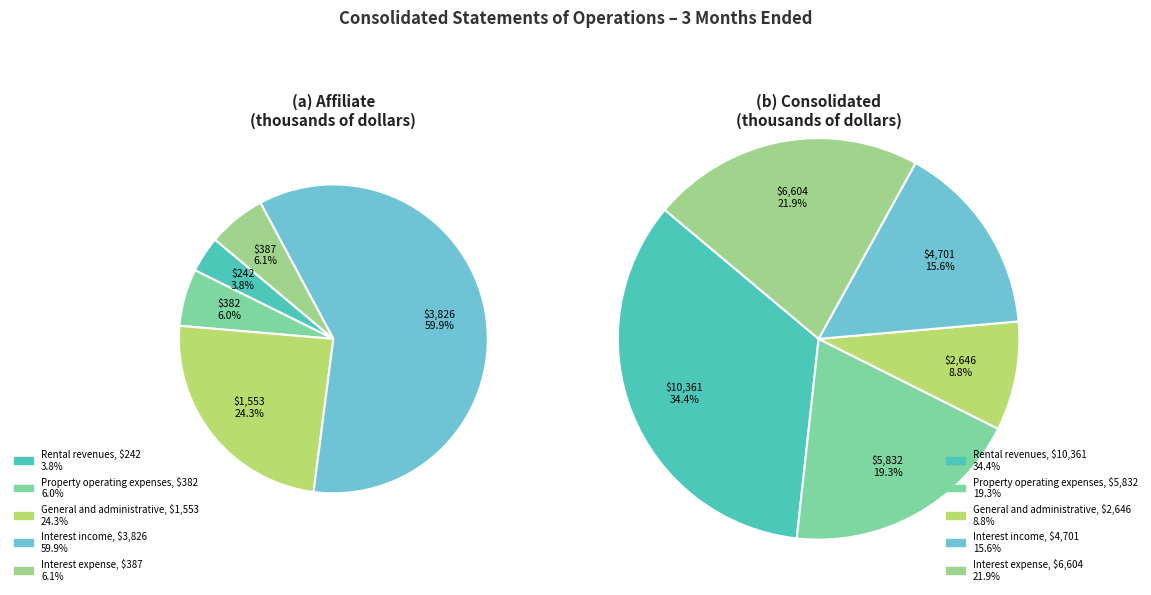

To the nearest percent, what is the difference between the Interest income and Rental revenues slice percentages?

19%